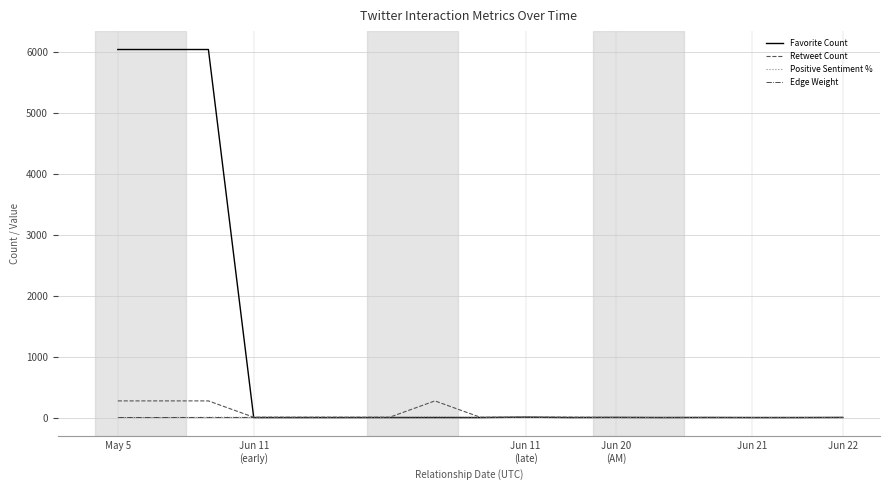

Which series has the largest range (max minus min)?

Favorite Count